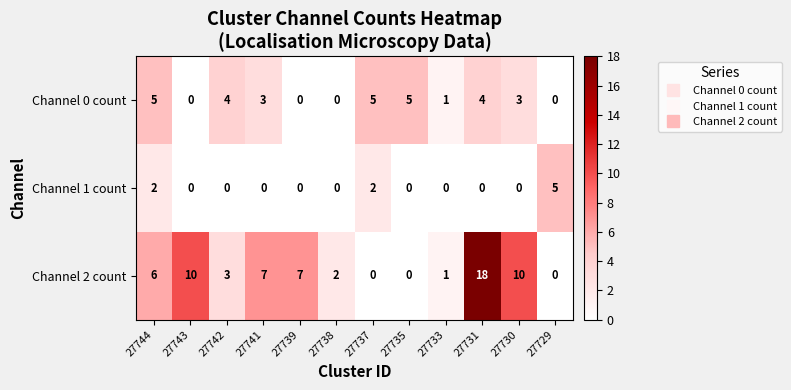

The Channel 1 count series shows 0 at 27731. True or false?

True